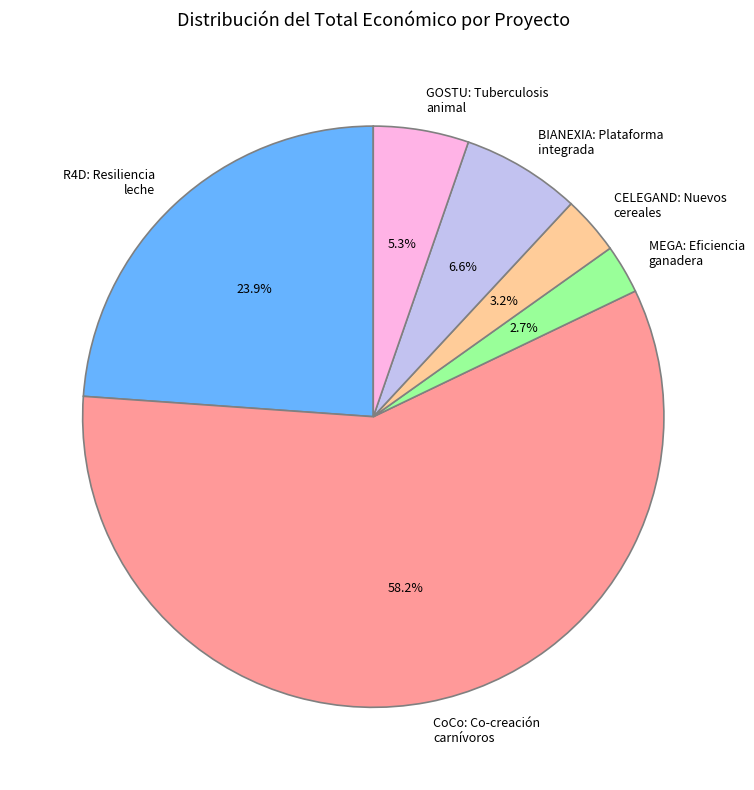

Which category has the biggest portion of the pie?

CoCo: Co-creación carnívoros